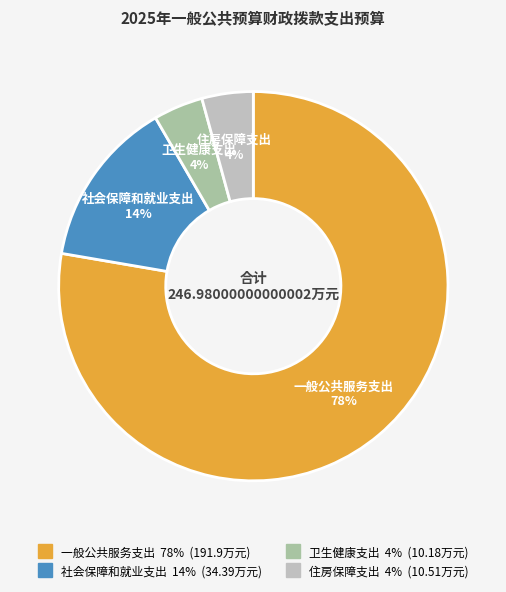

Is it true that 一般公共服务支出 is 78% of the pie?

True